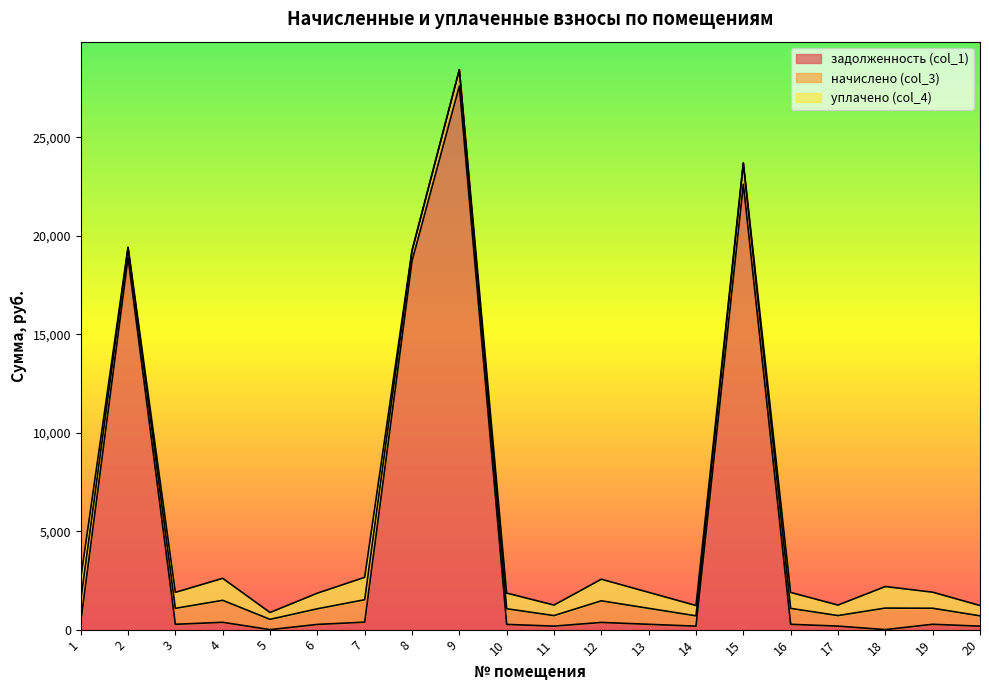

What is the difference between the уплачено (col_4) values at 17 and 9?

534.2